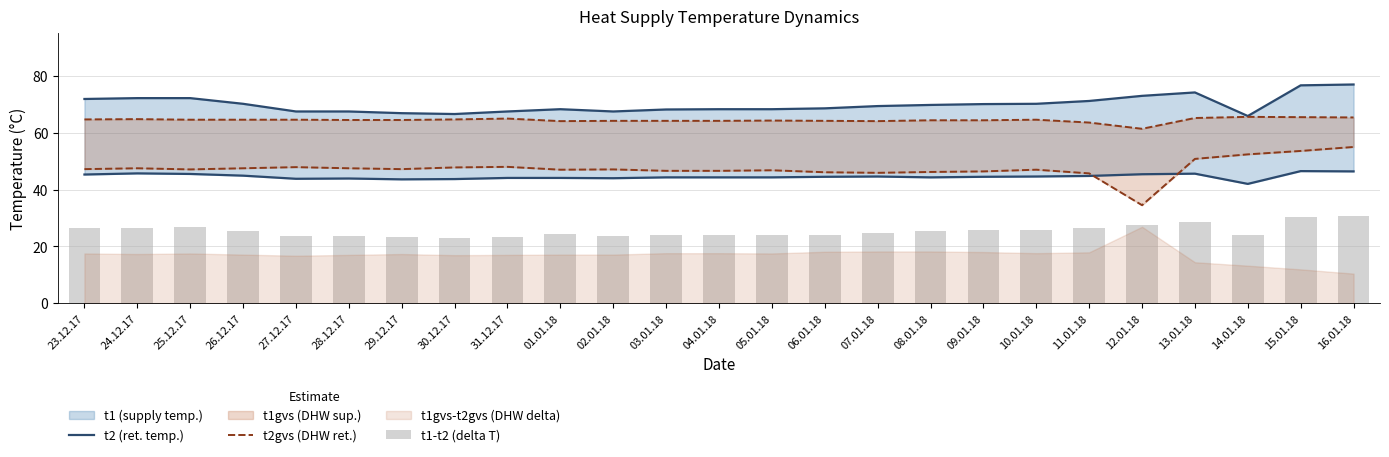

Which has a higher value, 13.01.18 or 25.12.17?

13.01.18